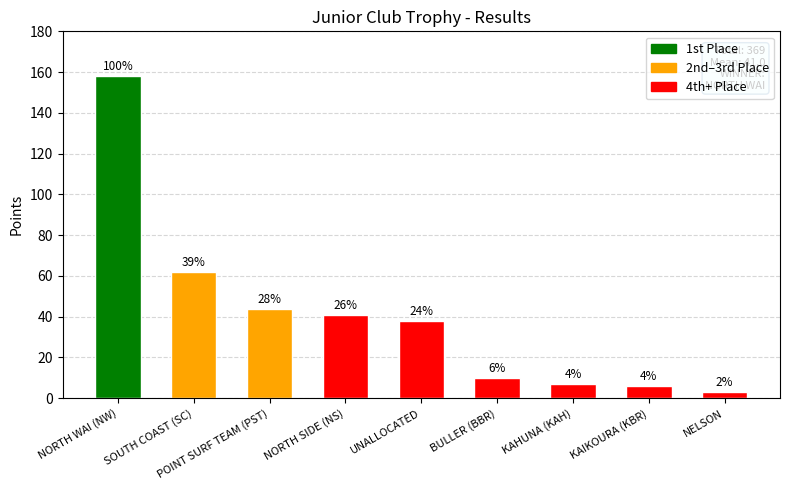

What is the label of the 5th bar from the right?

UNALLOCATED